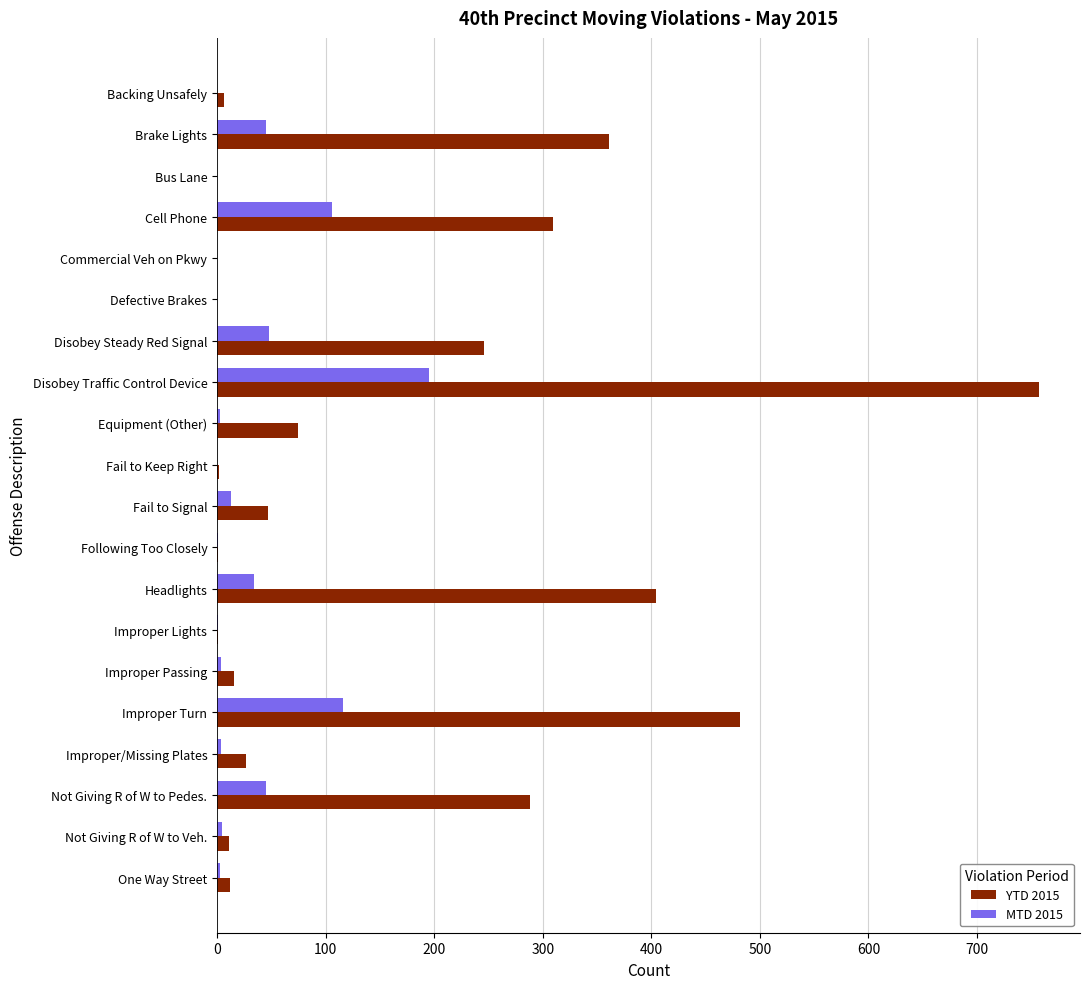

At which label does MTD 2015 reach its peak?

Disobey Traffic Control Device